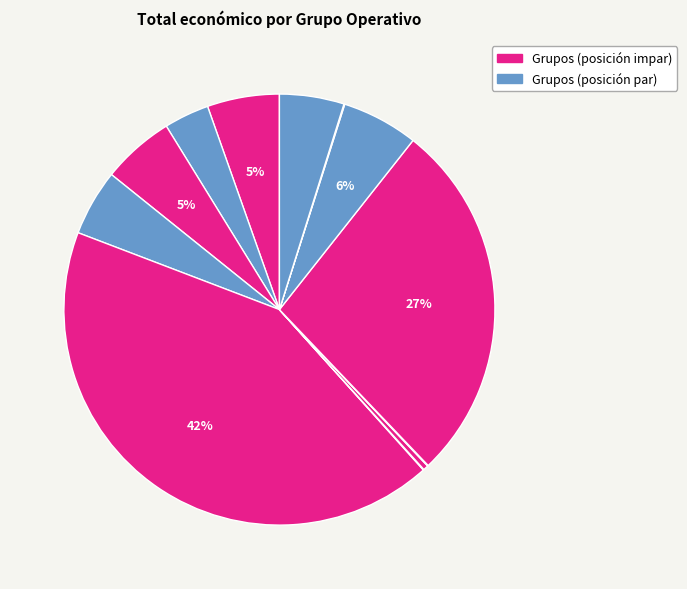

How many slices are in this pie chart?

12